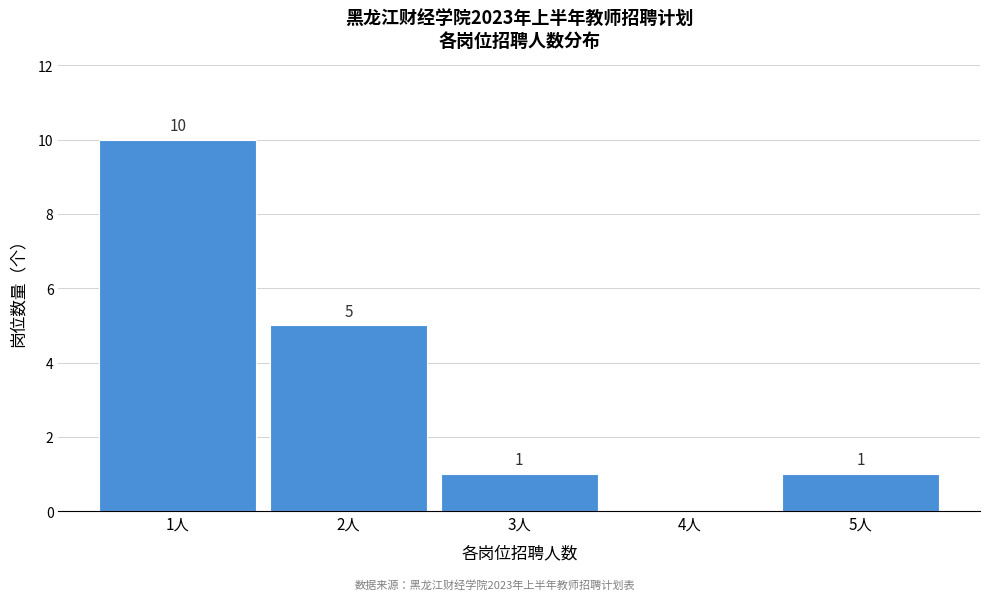

Reading right to left, extract all data points from this chart.

5人=1	4人=0	3人=1	2人=5	1人=10